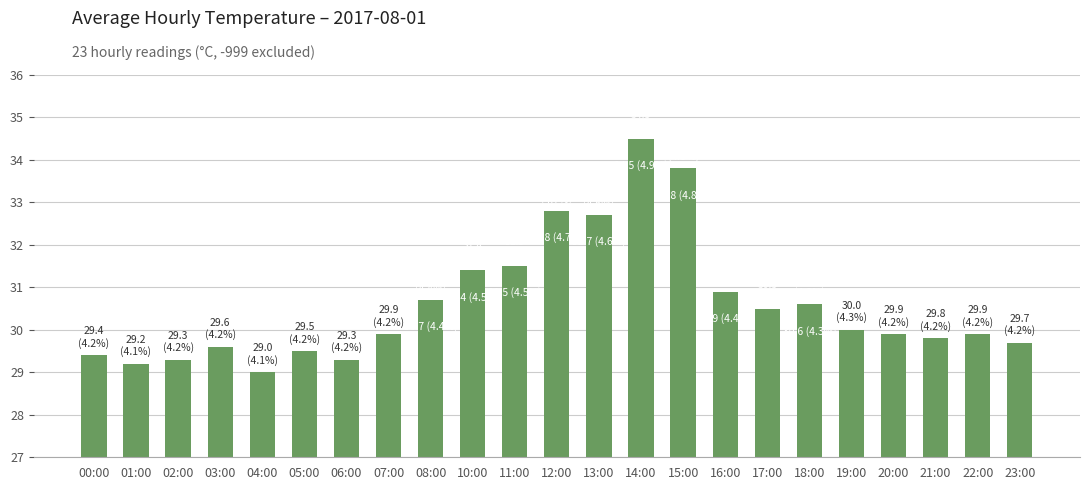

The chart shows a value of 32.7 at 13:00. True or false?

True